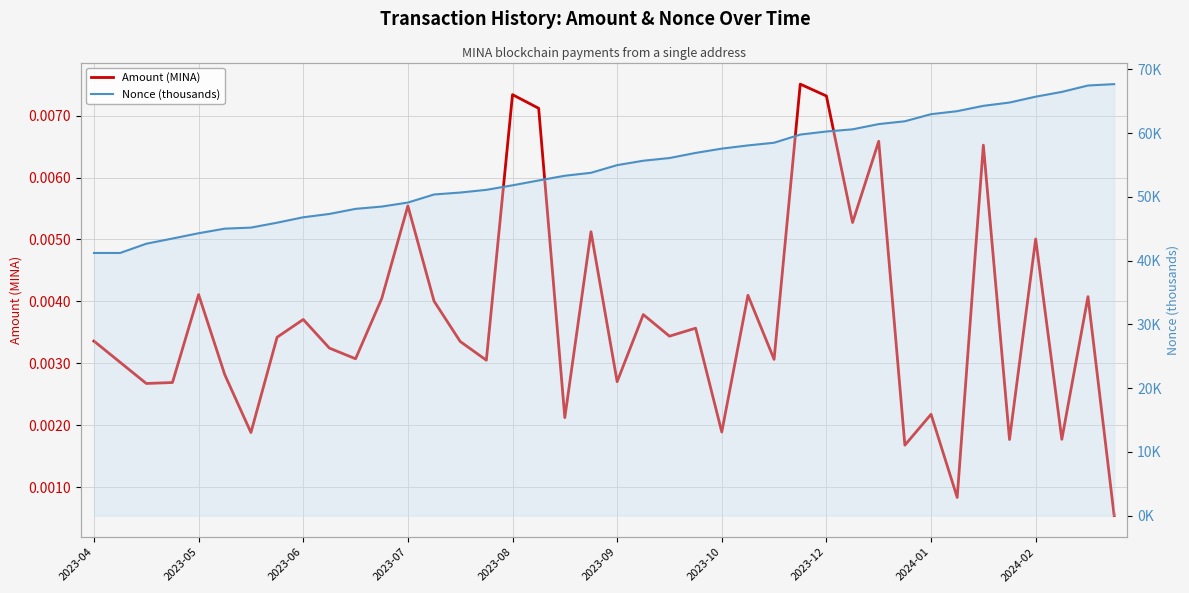

How many lines are shown in the chart?

2